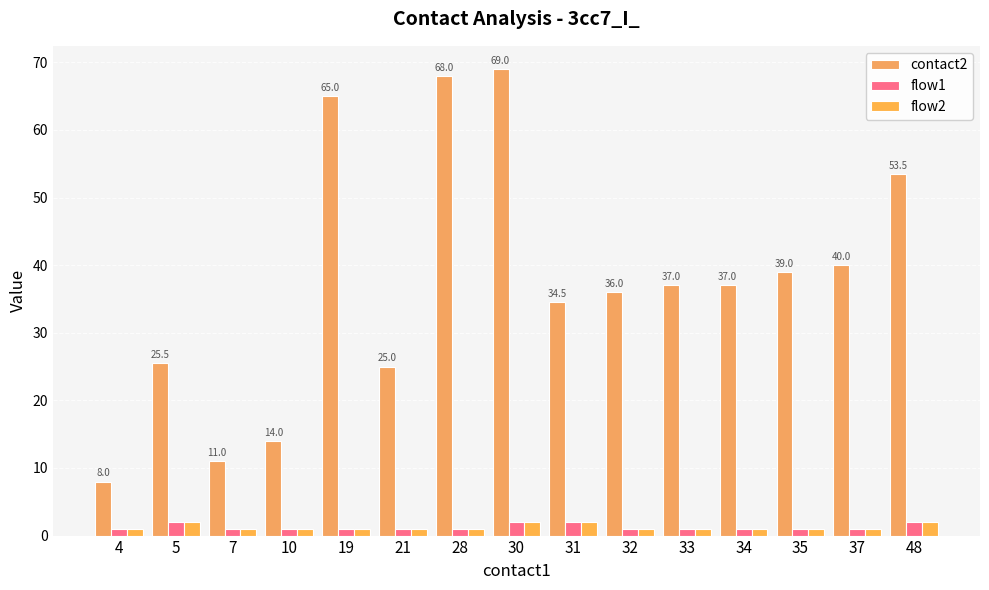

At which category is the sum across all series the highest?

30